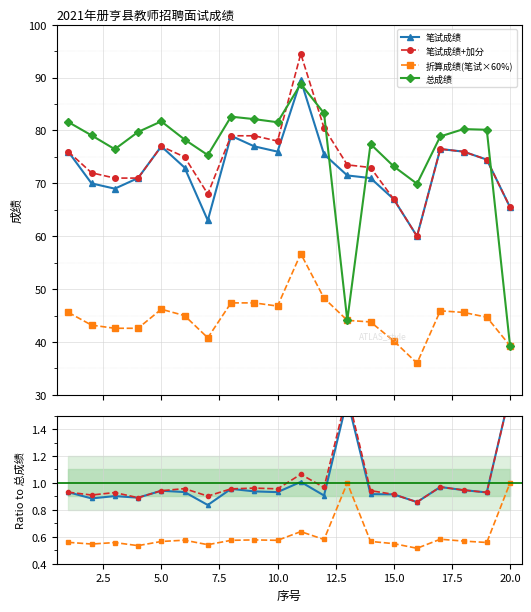

How many lines are shown in the chart?

4